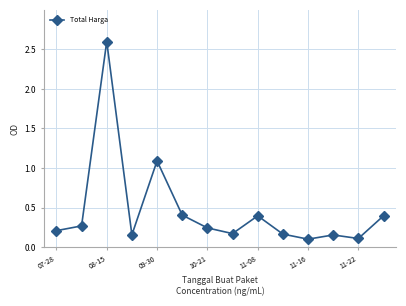

What is the difference between the maximum and second lowest values?

2.5